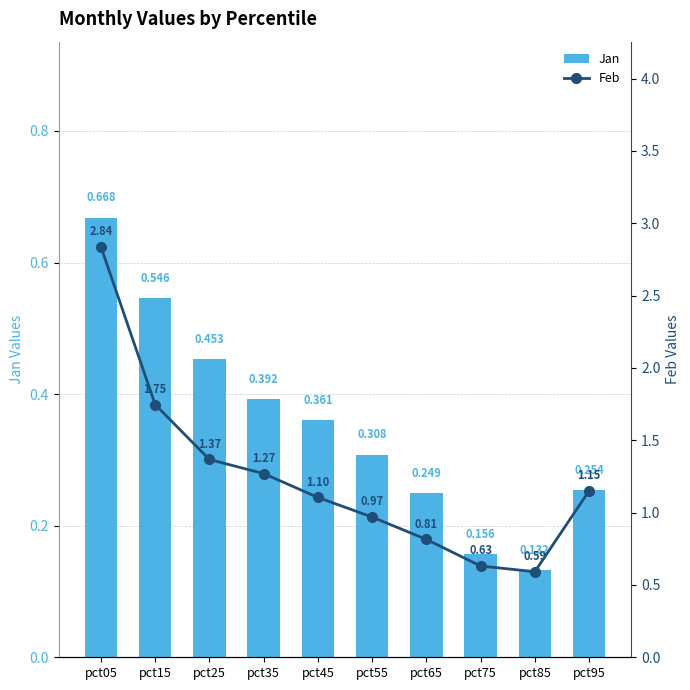

What are all the series names shown in the legend?

Jan, Feb